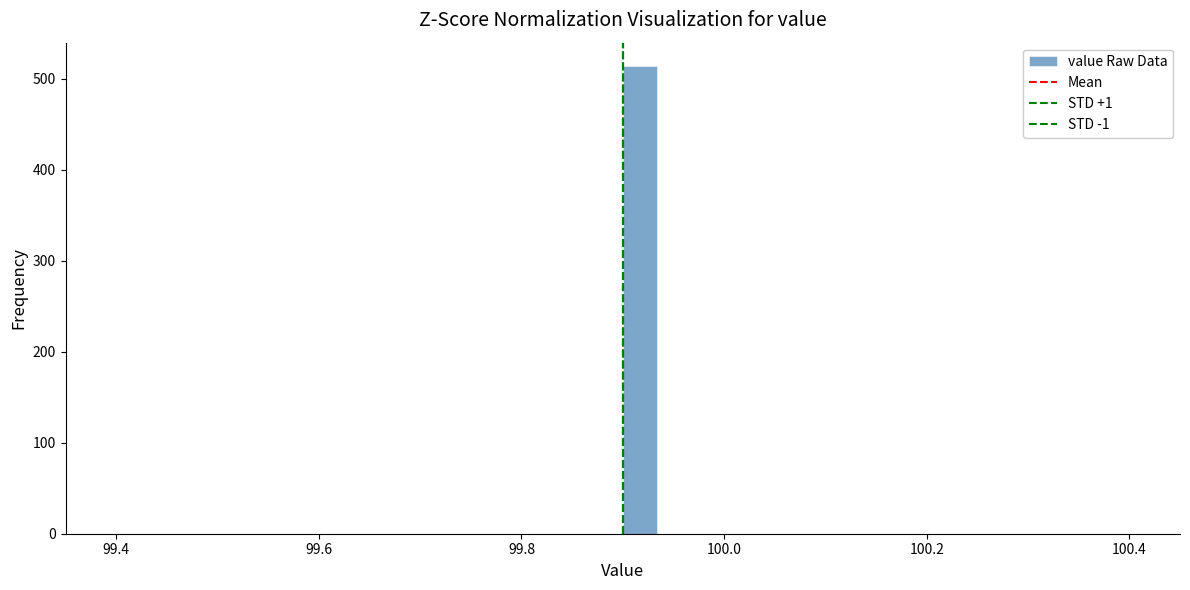

Read against the x-axis, roughly where is the centre of the tallest bar?

99.92